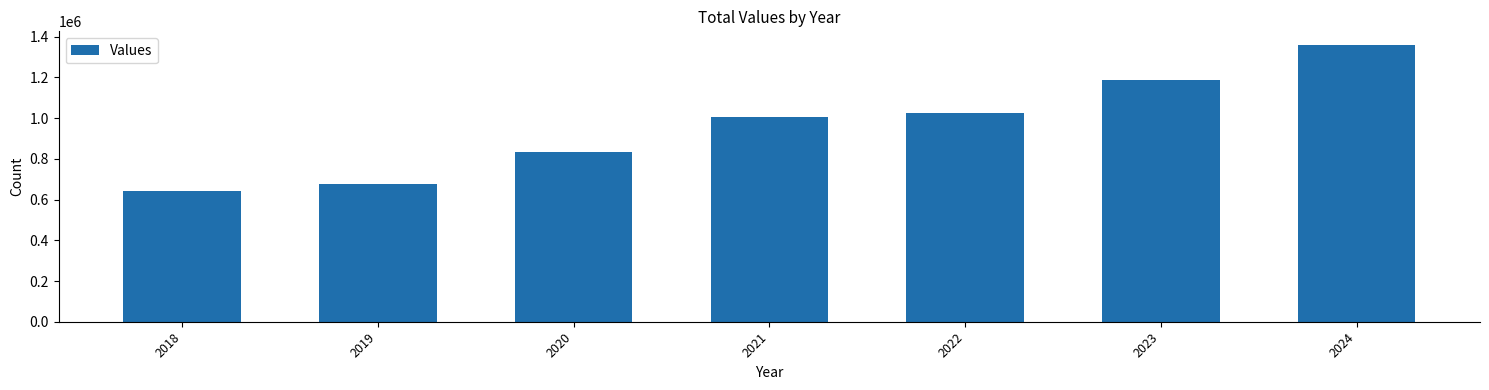

How many values are below 1005099?

3